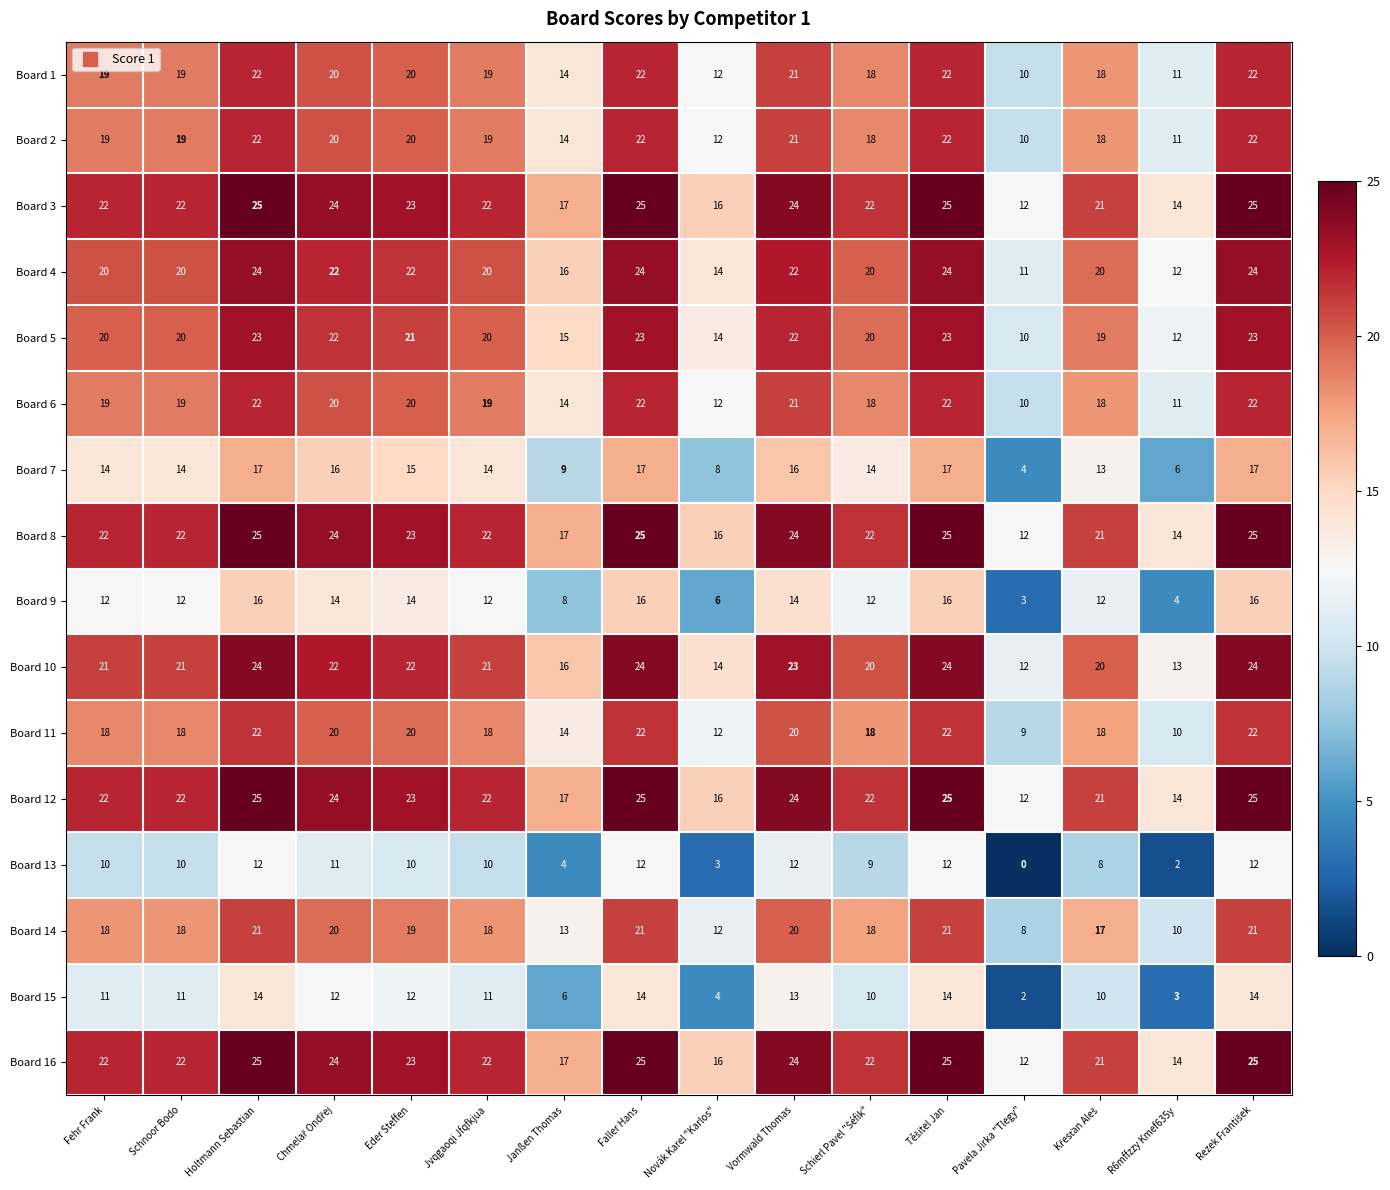

What is the maximum value shown in the chart?

25